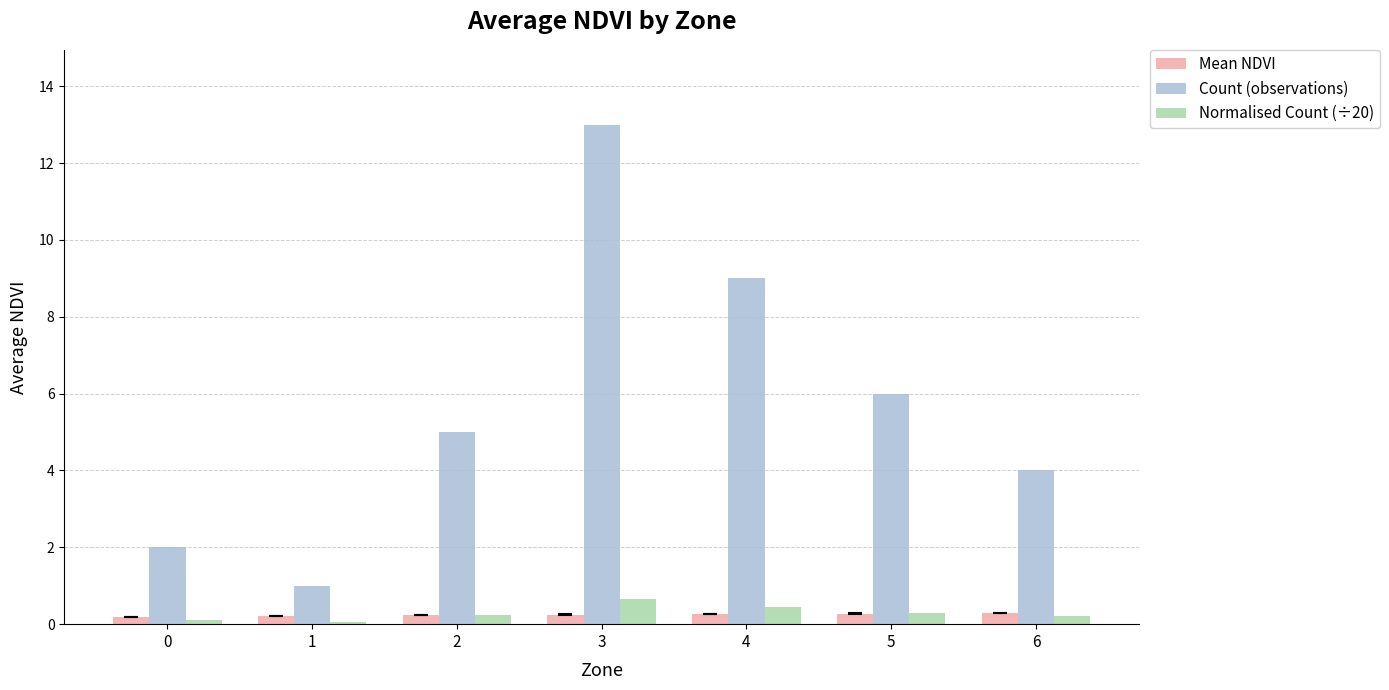

What is the difference between the maximum and minimum values in the Count (observations) series?

12.0